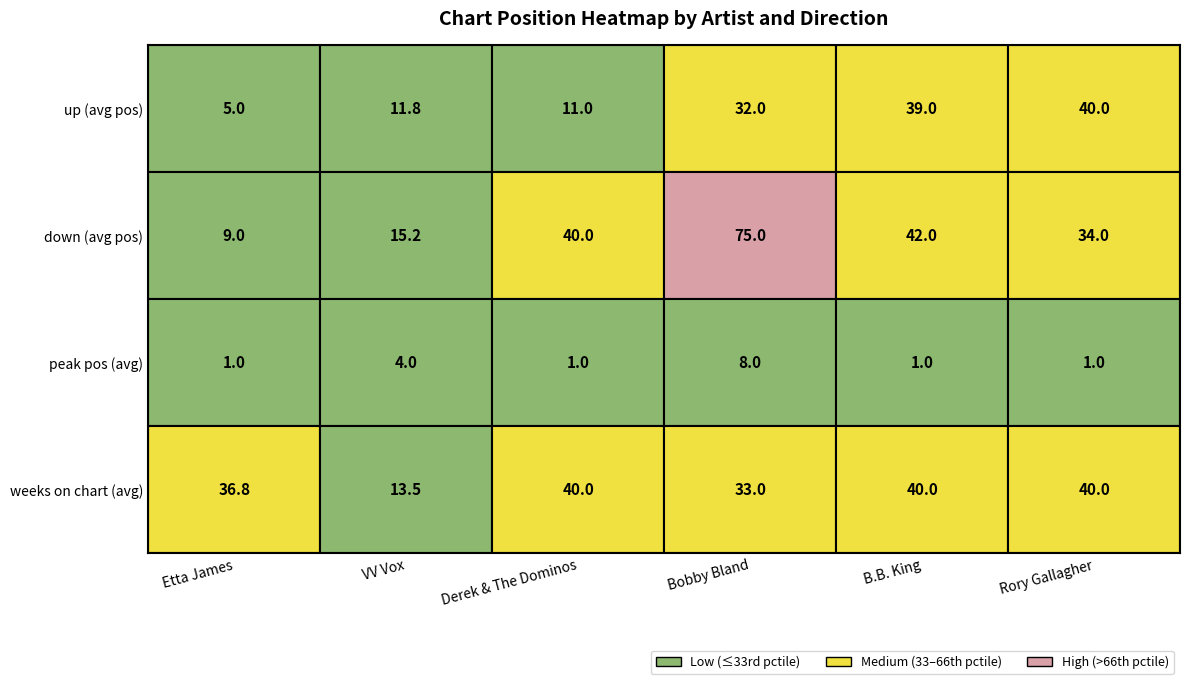

The Derek & The Dominos series shows 27 at 1. True or false?

False